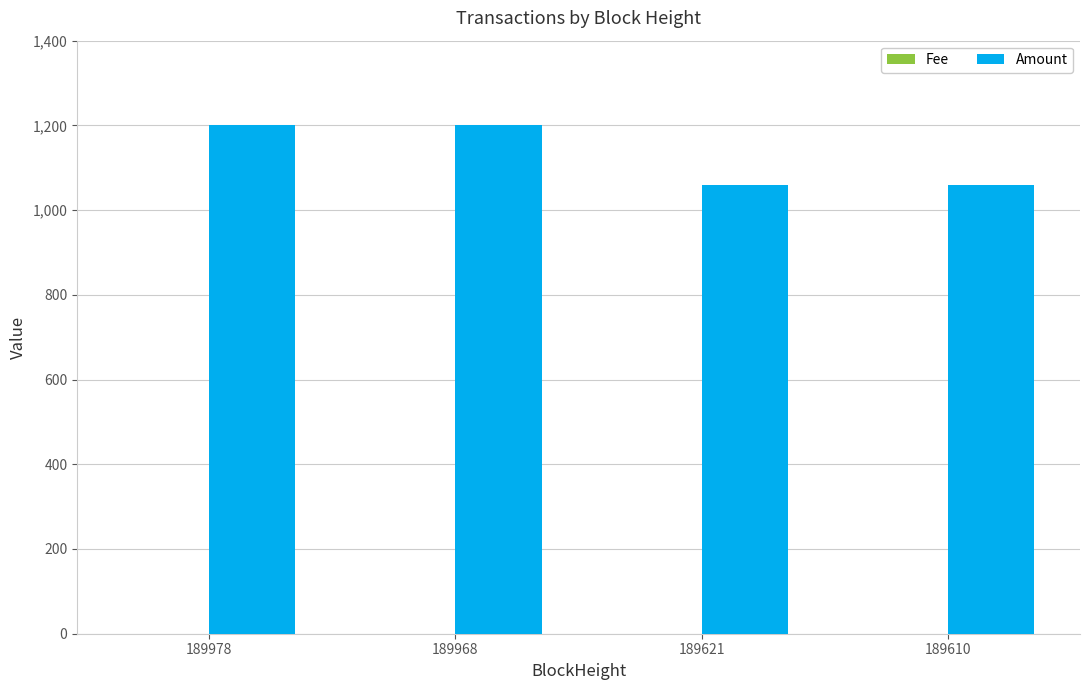

What is the highest value of the Amount series?

1200.0